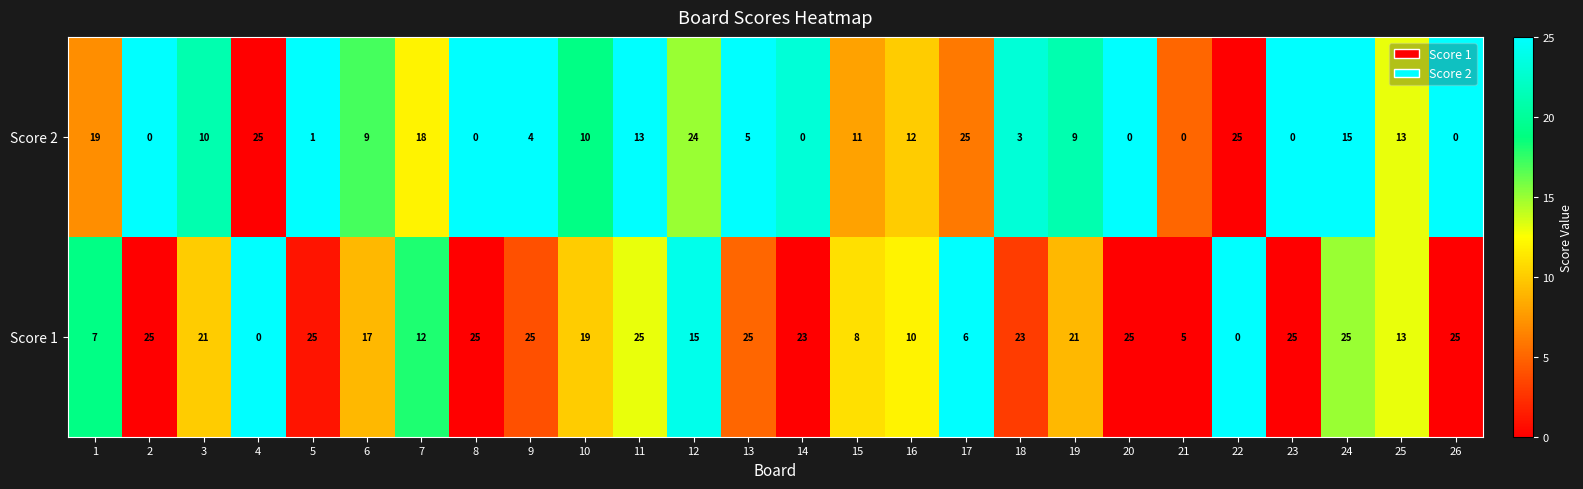

Which series has the largest total across all categories?

Score 1